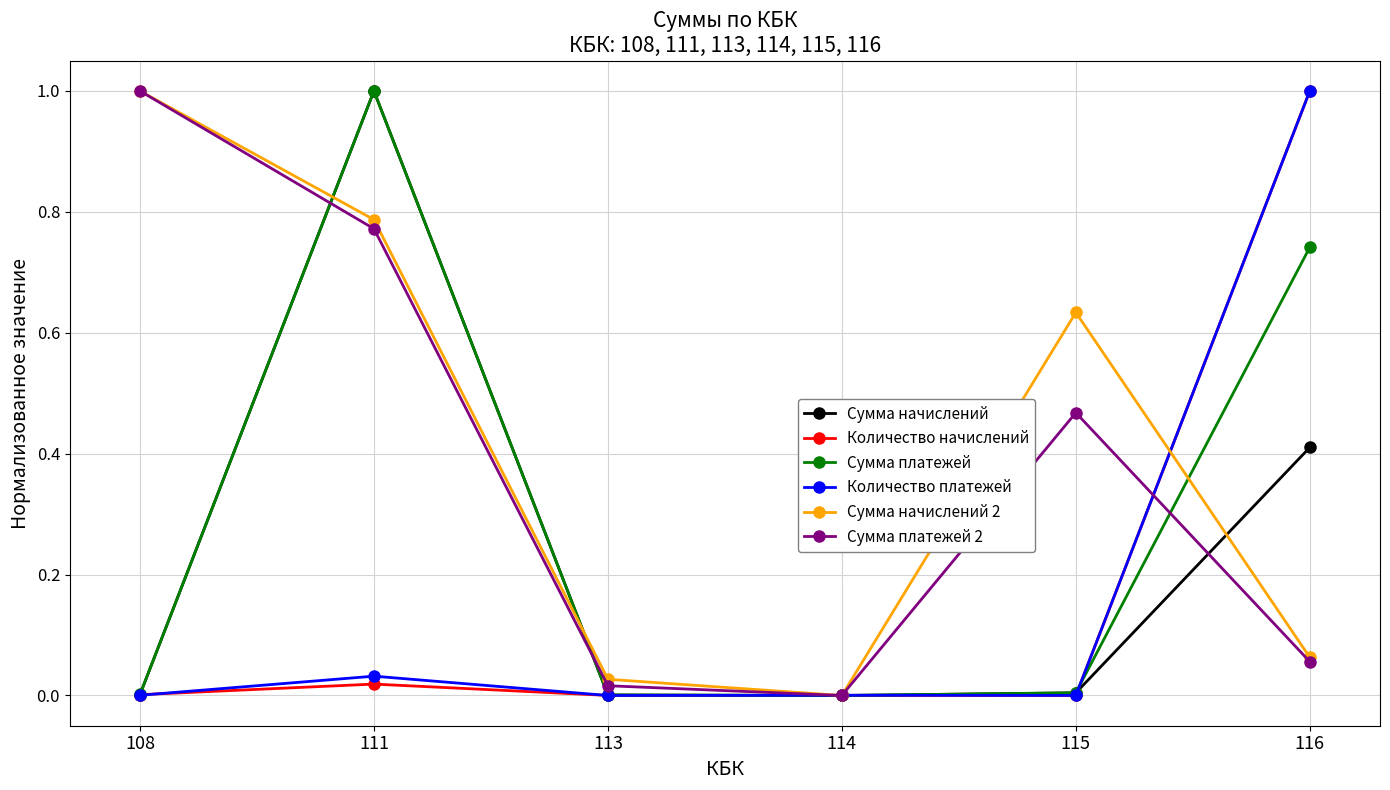

Does the chart display data point markers on the line(s)?

Yes